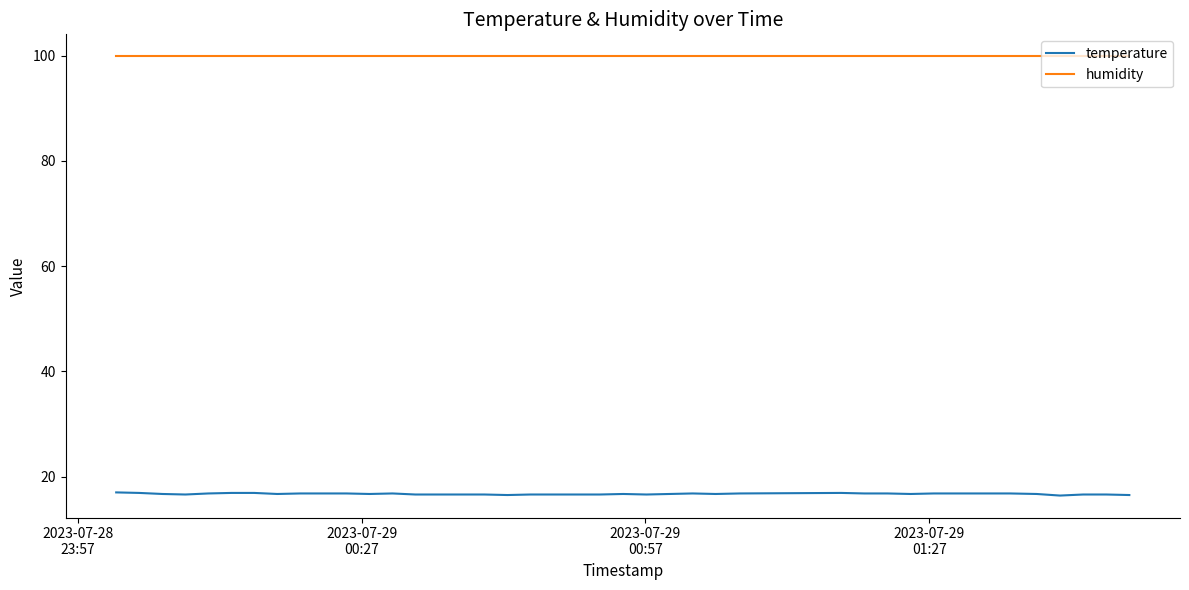

True or false: humidity and temperature intersect in this chart.

False